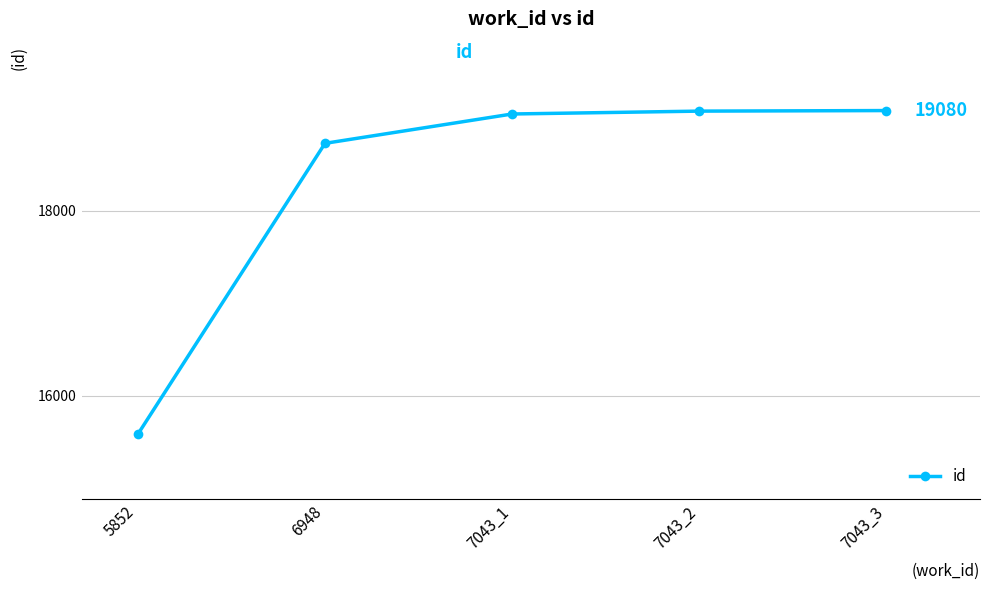

What is the value of the 2nd point from the left?

18726